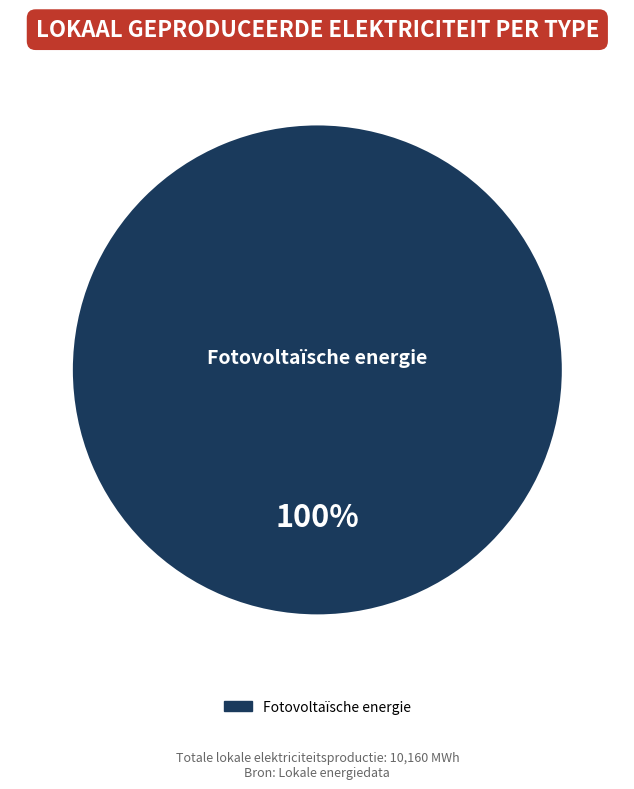

Is there a majority slice in this chart?

Yes